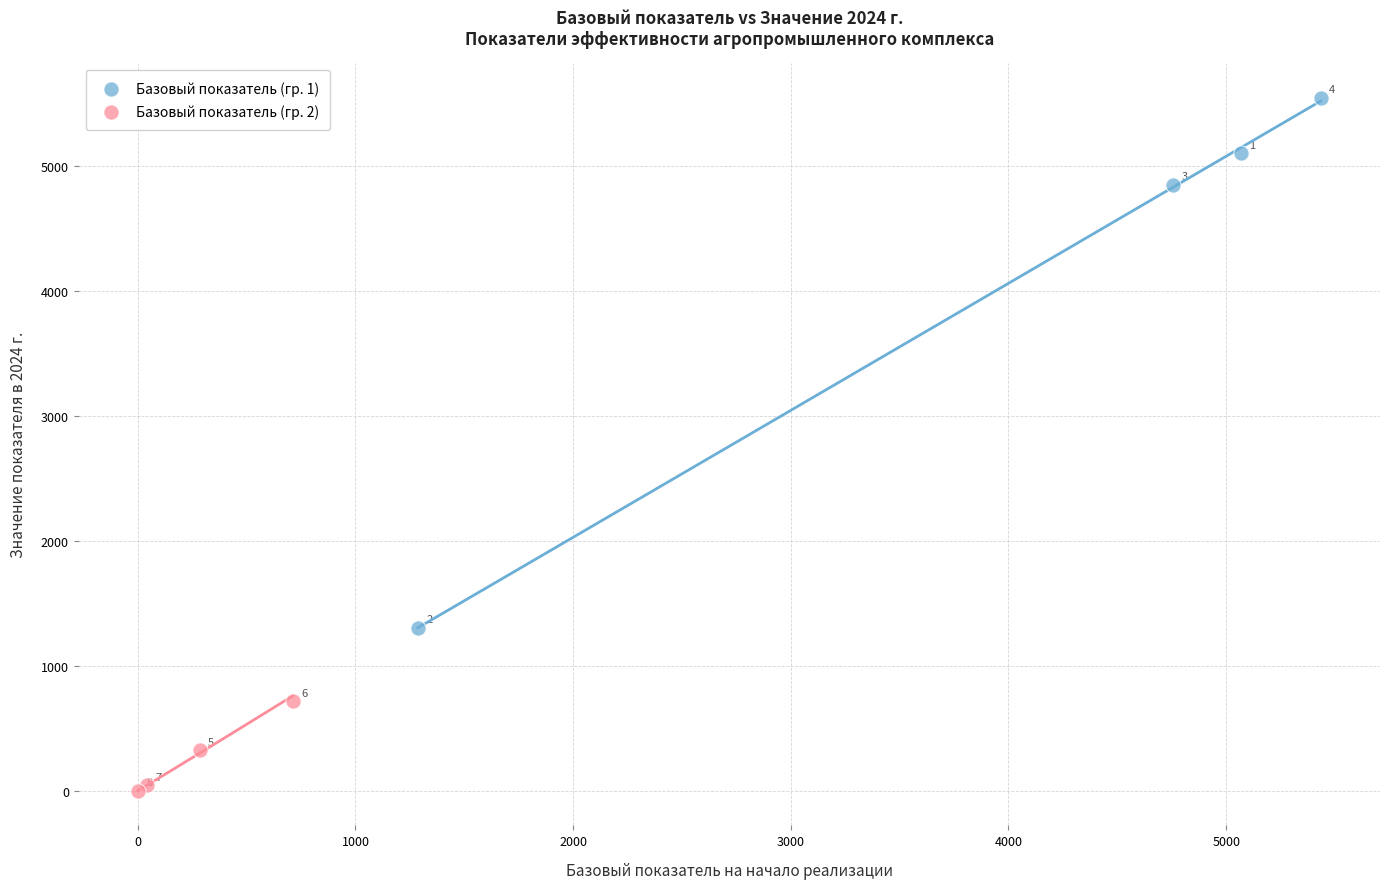

What are all the series names shown in the legend?

Базовый показатель (гр. 1), Базовый показатель (гр. 2)